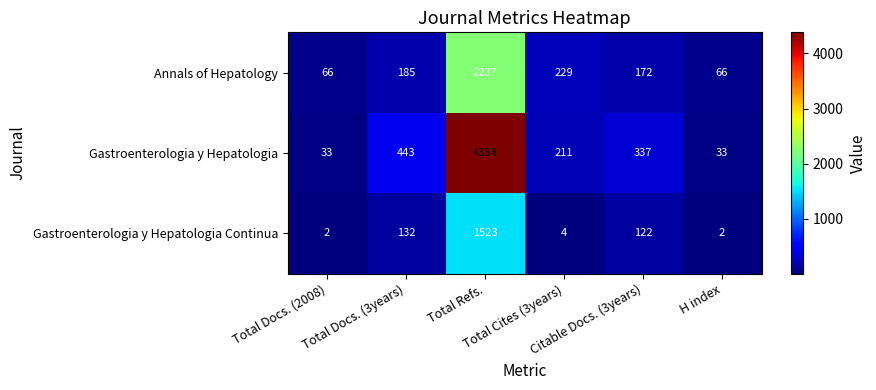

What is the total value across all series at H index?

101